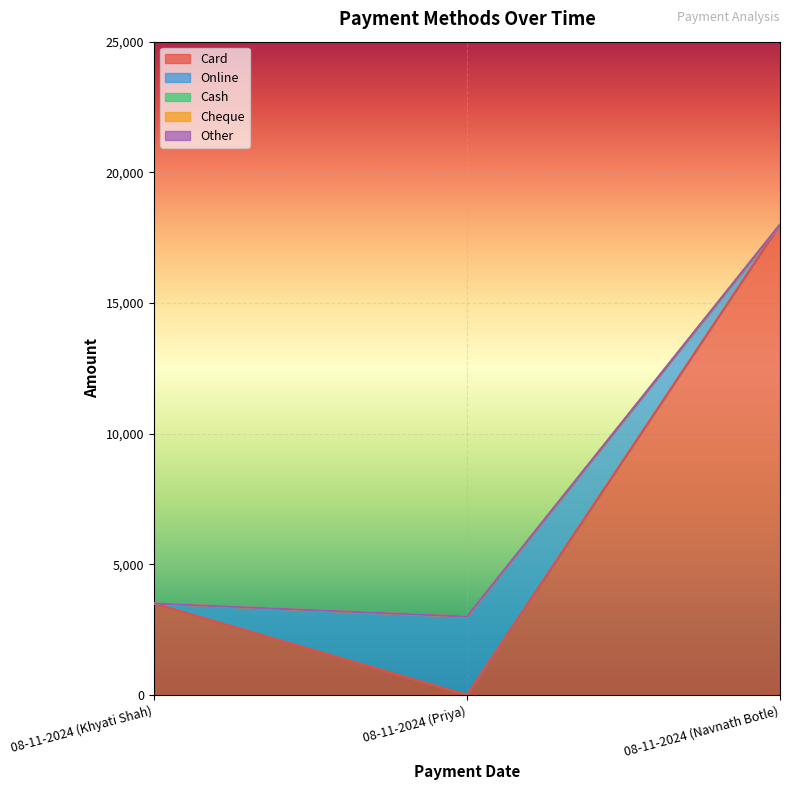

Is the value of Cheque at 08-11-2024 (Navnath Botle) greater than the value of Other at 08-11-2024 (Khyati Shah)?

No